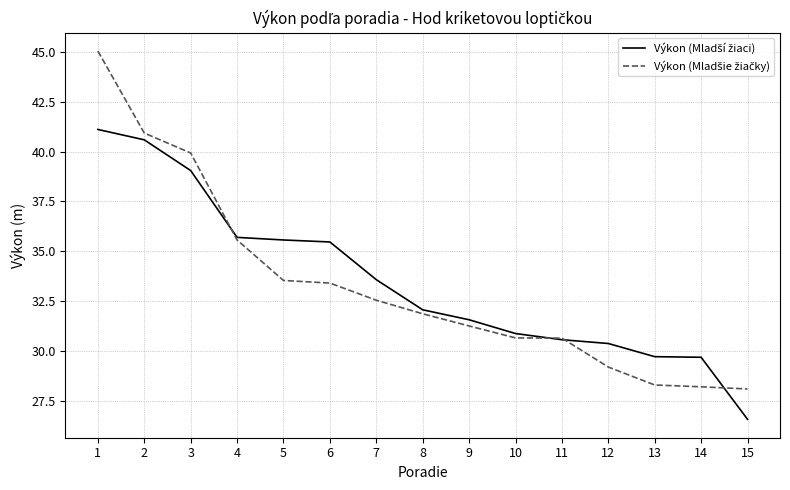

What is the total value across all series at 7?

66.1